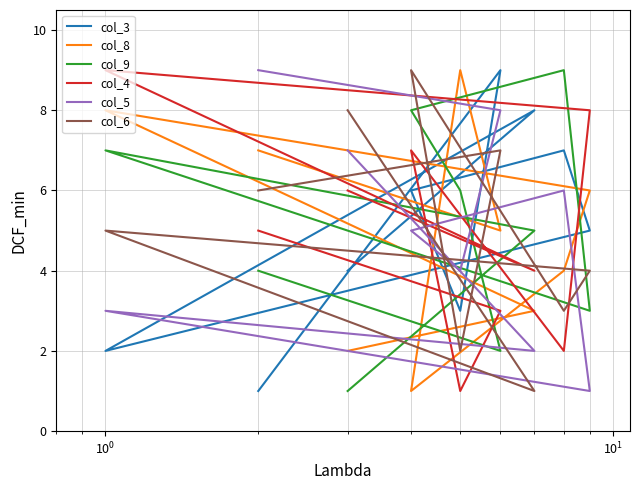

How many interior local valleys does the col_5 series have?

3